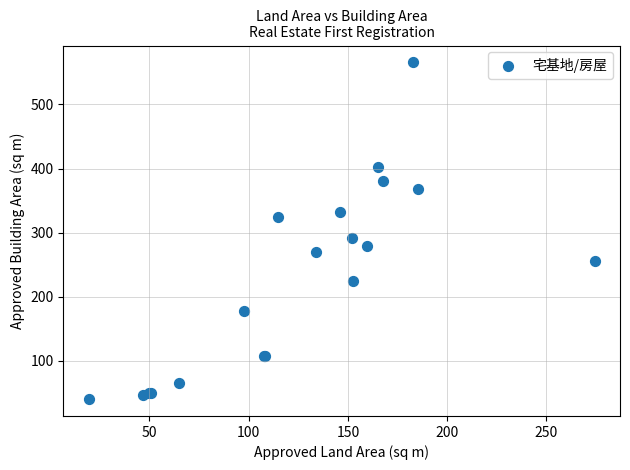

What Y value in the scatter plot is closest to 303?

291.5